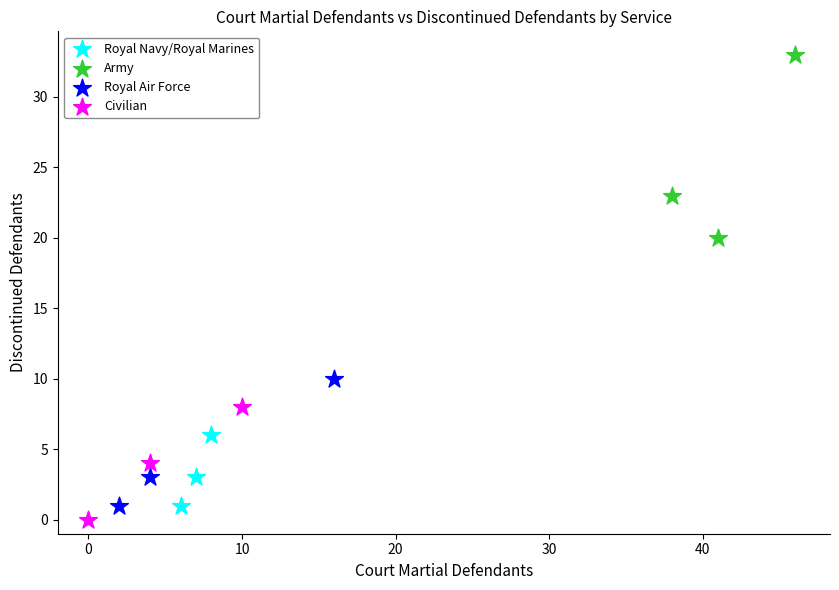

Which series reaches the maximum Y coordinate?

Army